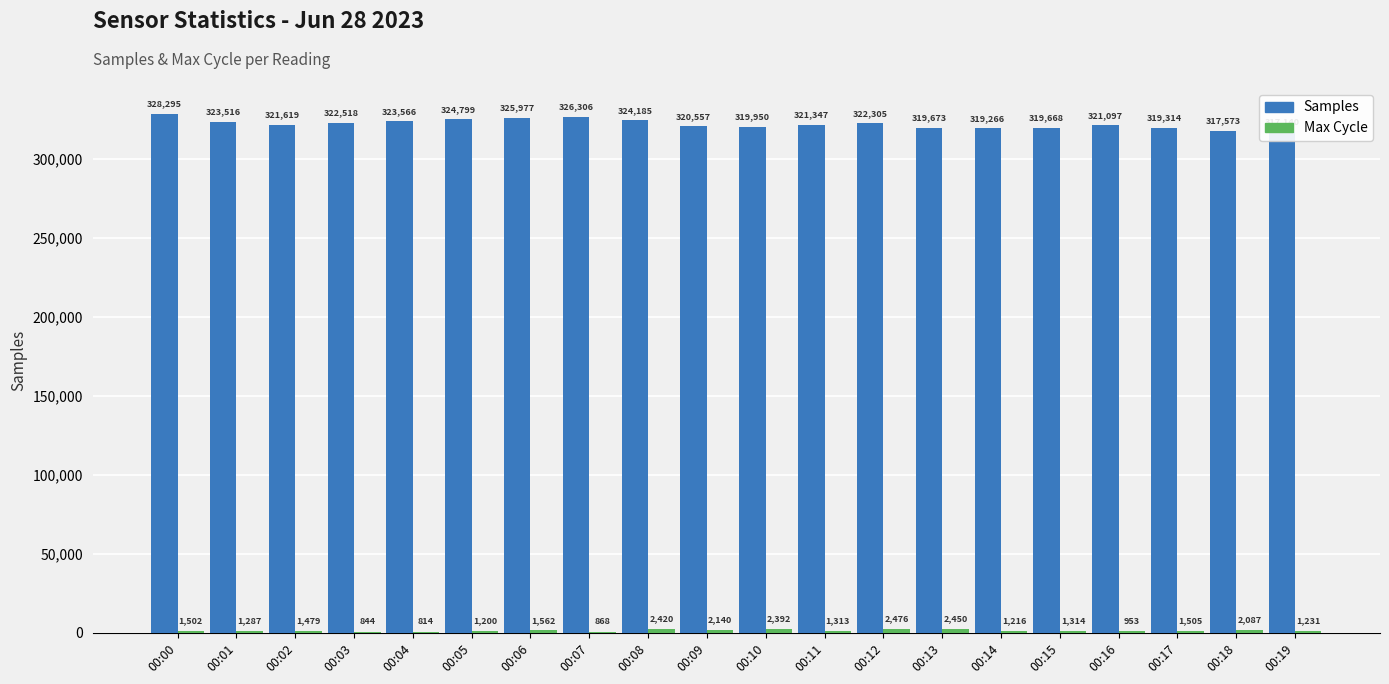

Between 00:04 and 00:08, which is larger?

00:08